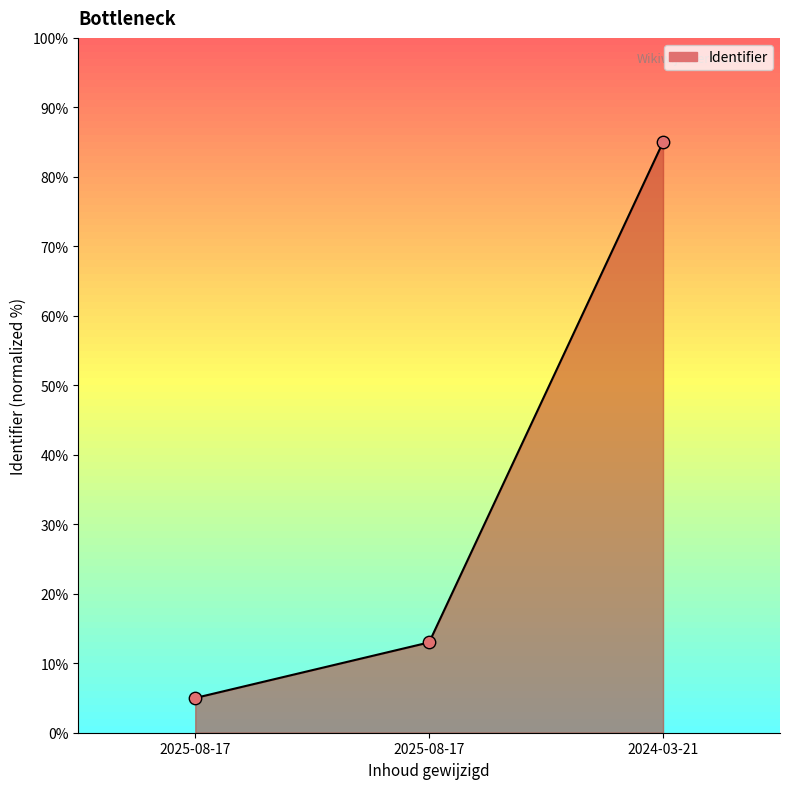

What is the change in value from 2025-08-17 to 2024-03-21?

+80